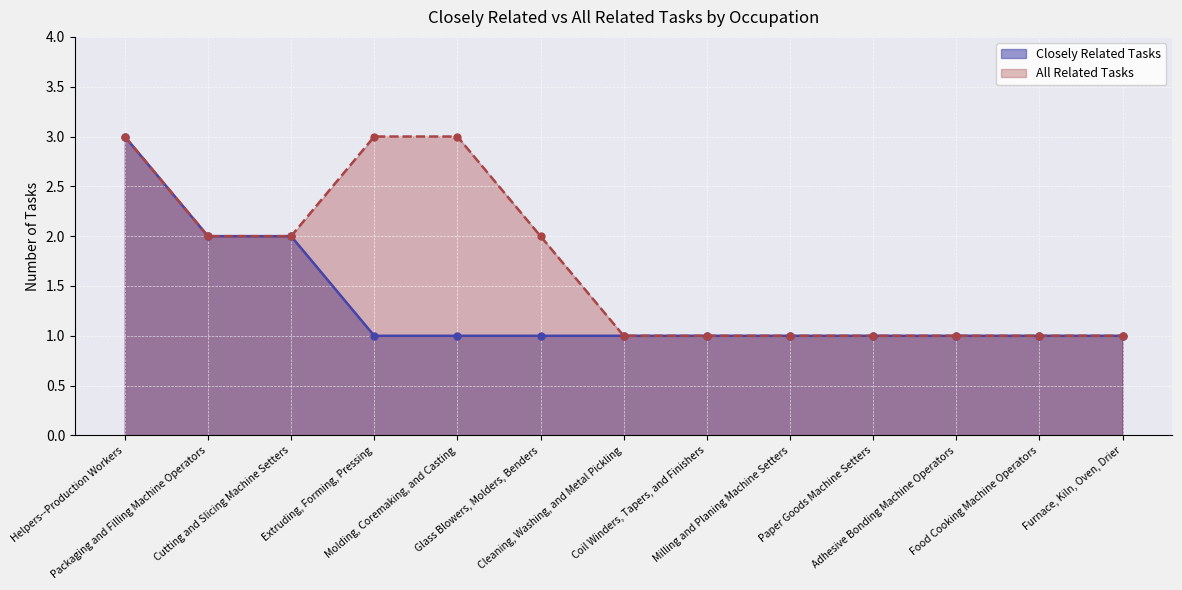

What are all the series names shown in the legend?

Closely Related Tasks, All Related Tasks